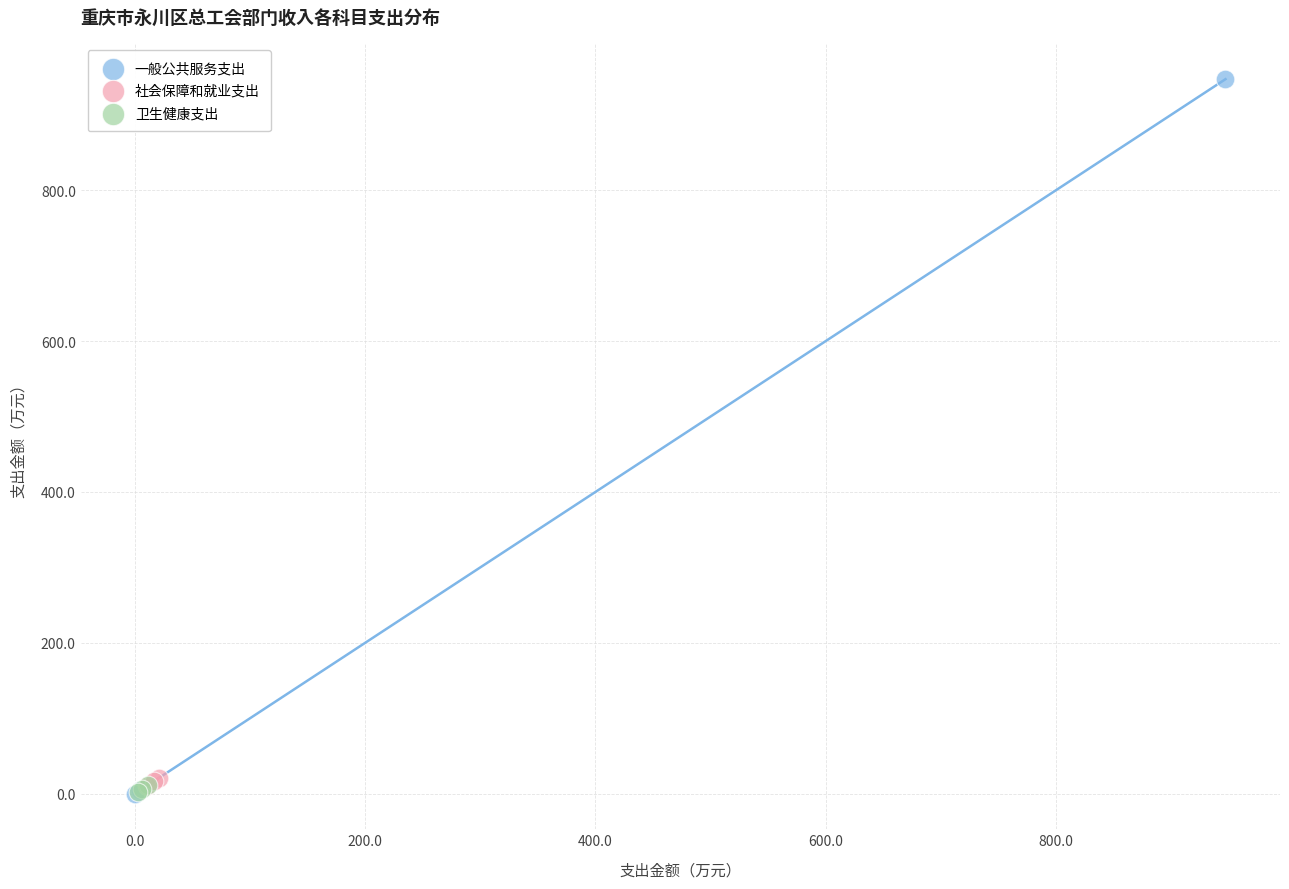

Which series reaches the maximum Y coordinate?

一般公共服务支出